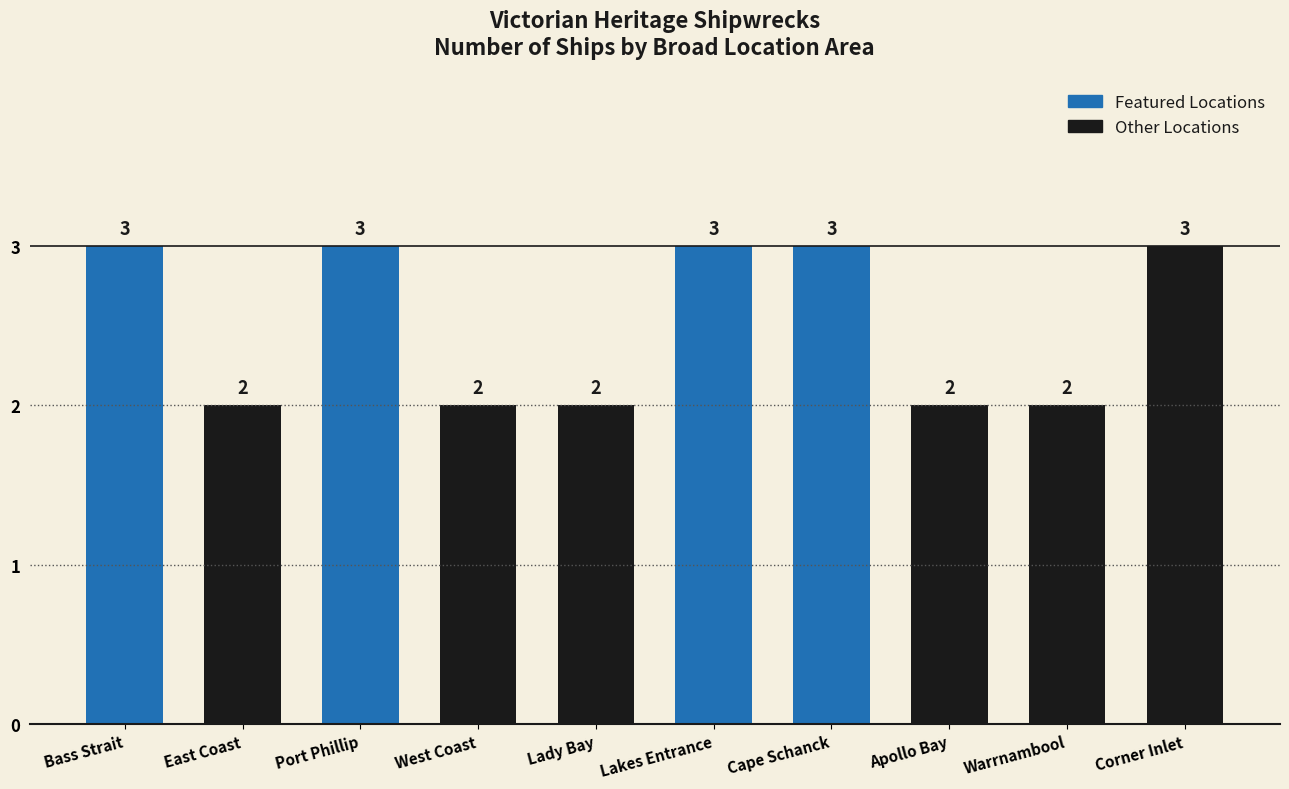

How many values are between 2 and 3?

10